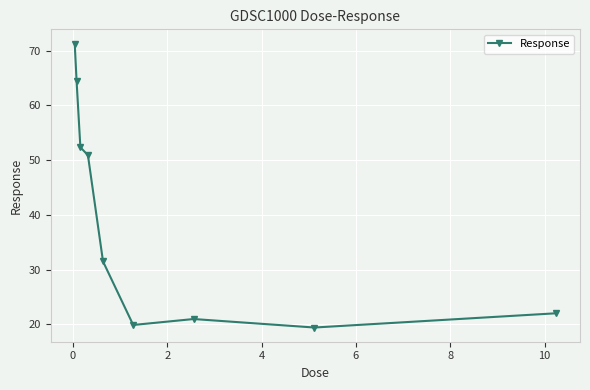

Reading left to right, what are all the values shown in this chart?

71.3	64.4	52.3	50.9	31.5	19.9	21.0	19.4	22.0